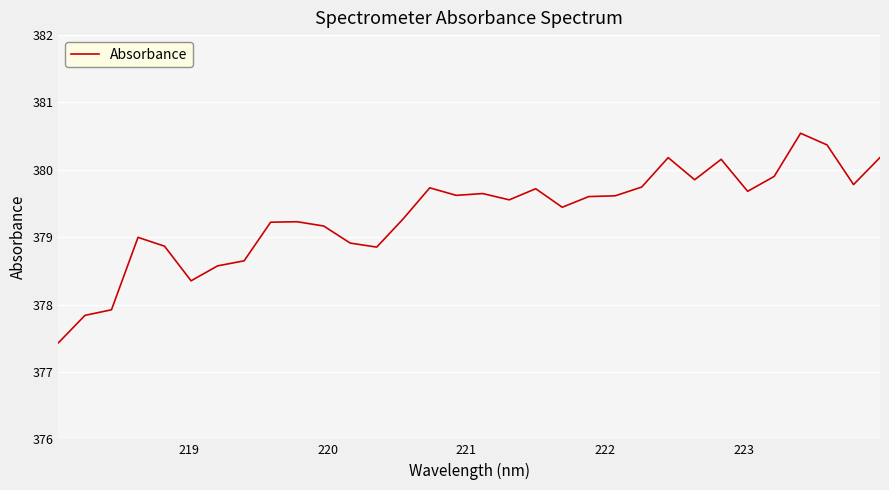

How many lines are shown in the chart?

1